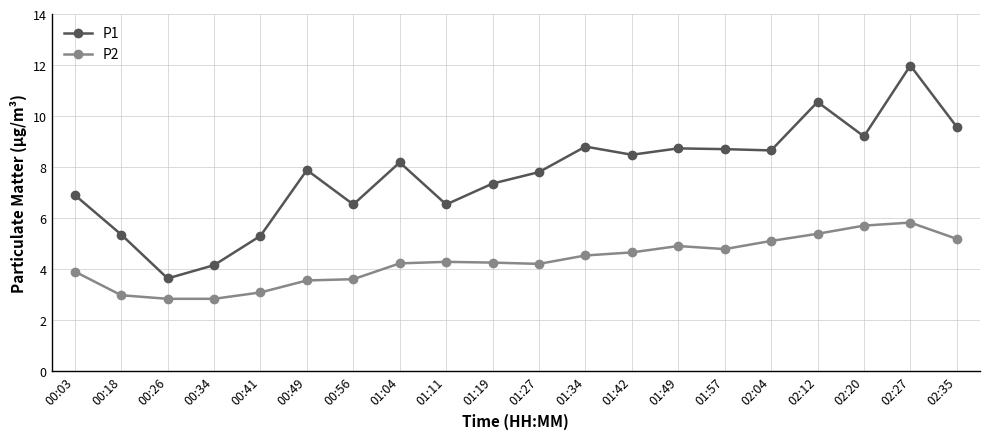

In P2, how many points are higher than both neighbors (excluding endpoints)?

3